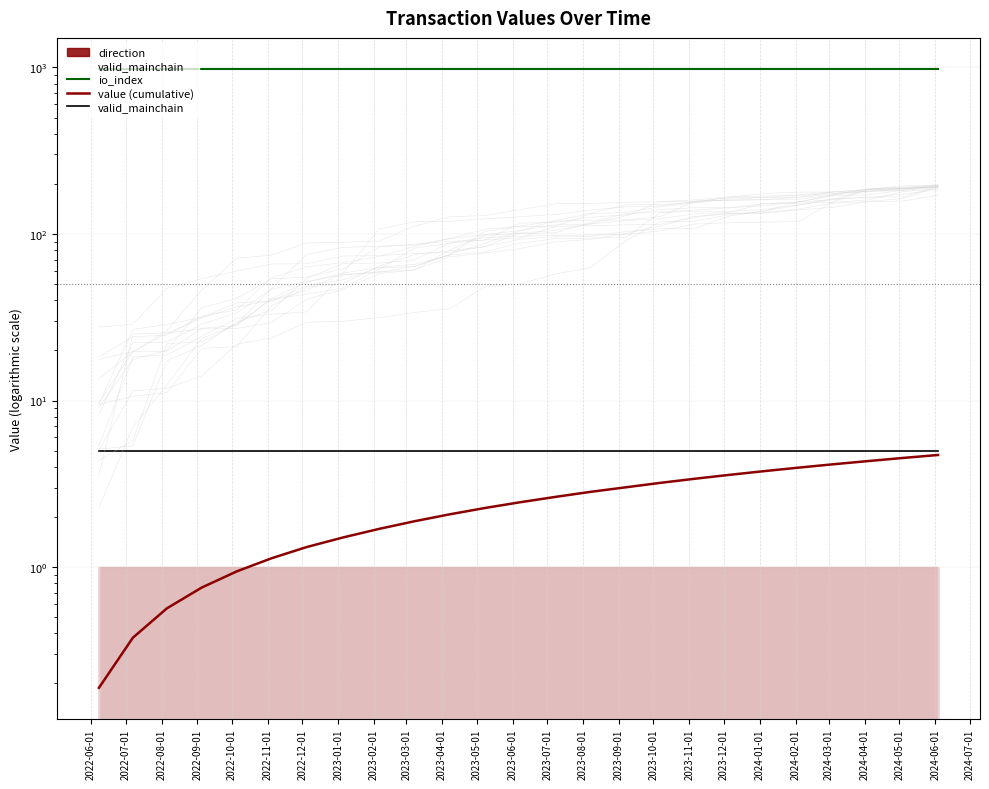

True or false: value (cumulative) has more than 0 points higher than both neighbors.

False